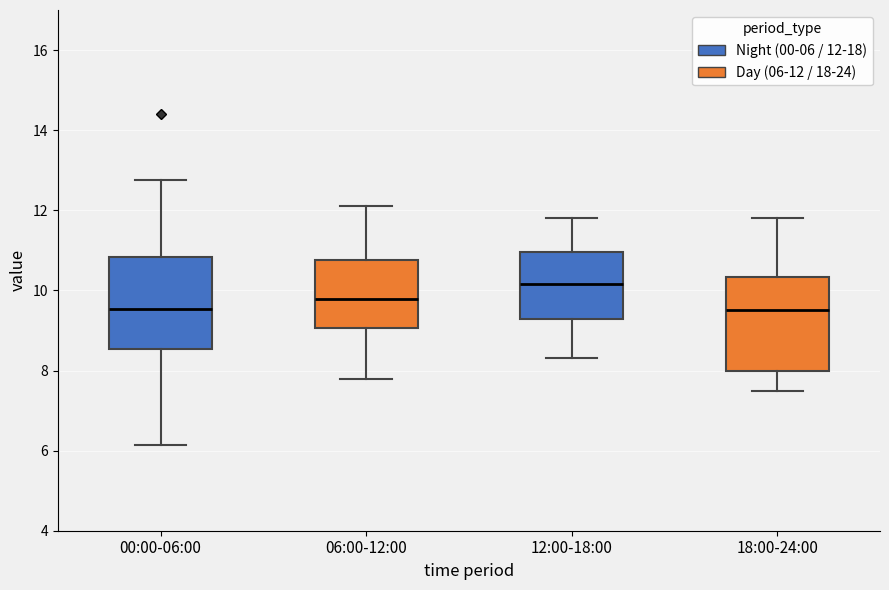

Reading left to right, transcribe this box plot: for each box, give where its median line is, the range the box spans, and where its two whiskers end, as read against the y-axis. The values are not printed on the chart, so give them approximately, as read against the axis.

00:00-06:00: median 9.6, box 8.6 to 10.8, whiskers 6.2 to 12.8
06:00-12:00: median 9.8, box 9.0 to 10.8, whiskers 7.8 to 12.2
12:00-18:00: median 10.2, box 9.2 to 11.0, whiskers 8.4 to 11.8
18:00-24:00: median 9.6, box 8.0 to 10.4, whiskers 7.6 to 11.8